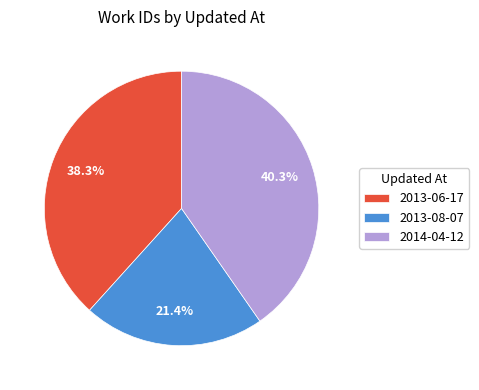

Between 2013-06-17 and 2014-04-12, which is larger?

2014-04-12